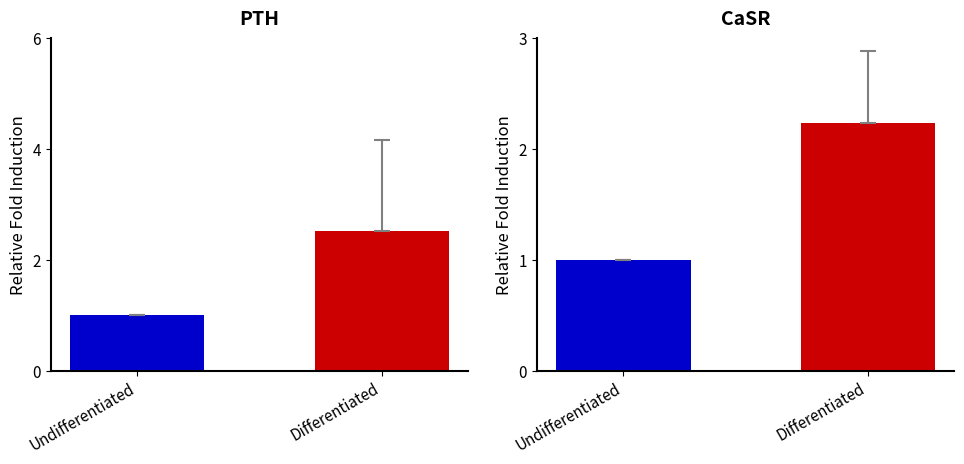

Where does the data first go above 2?

Differentiated